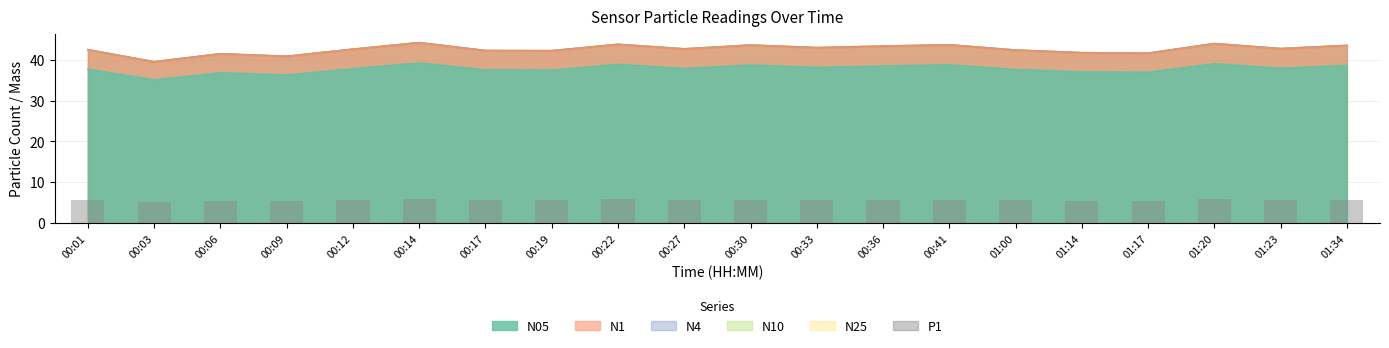

The value at 01:23 is 5.7. True or false?

True